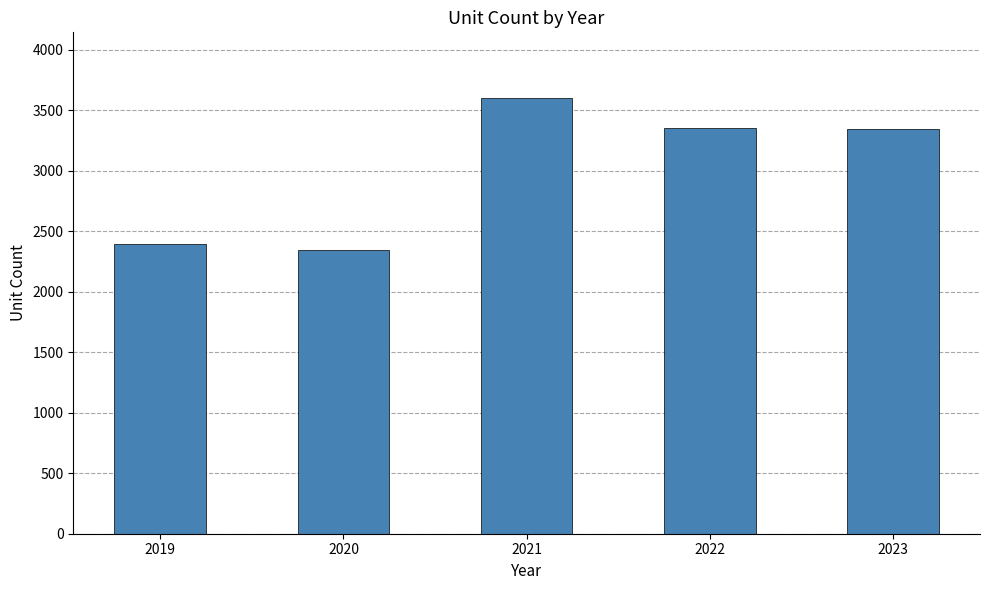

Is it true that the value at 2021 is 1106?

False